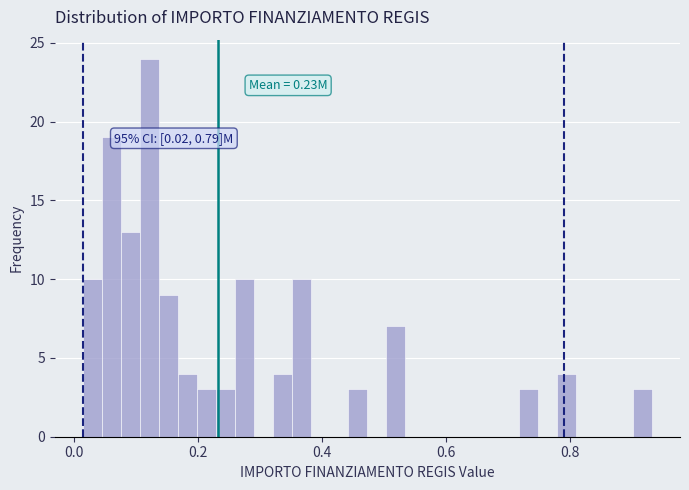

Around what value on the x-axis is the tallest bar? Give the approximate position of its centre, as read against the axis.

0.12